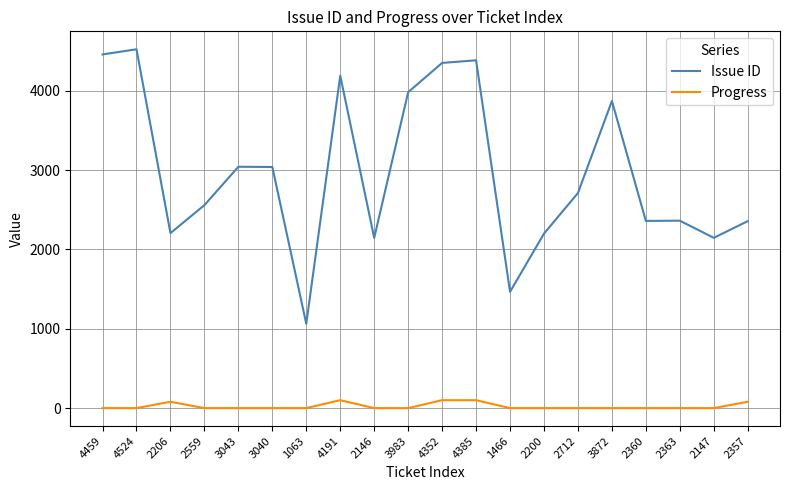

What are all the series names shown in the legend?

Issue ID, Progress